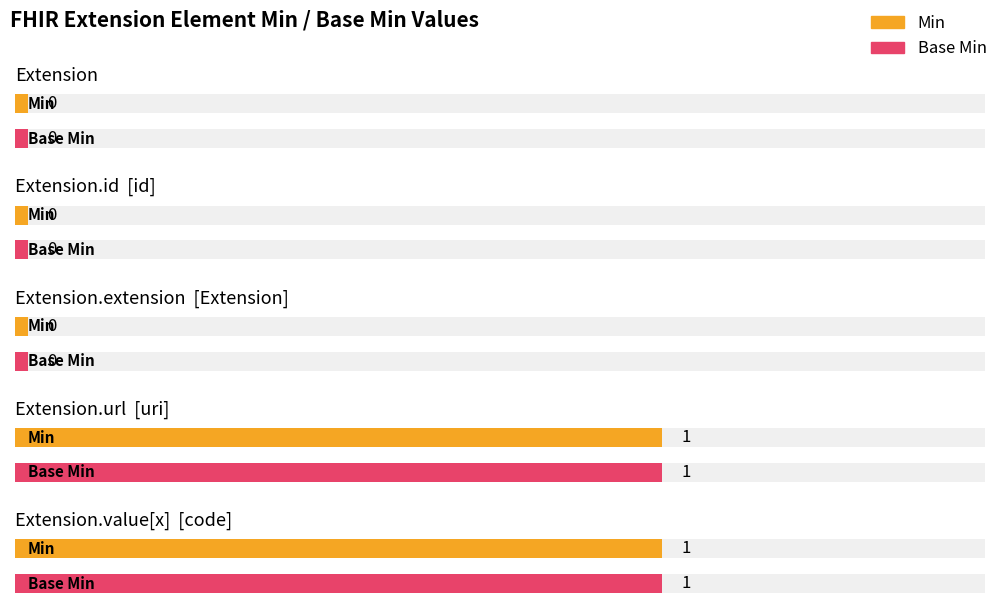

Count the Base Min values in the range 0 to 1.

5